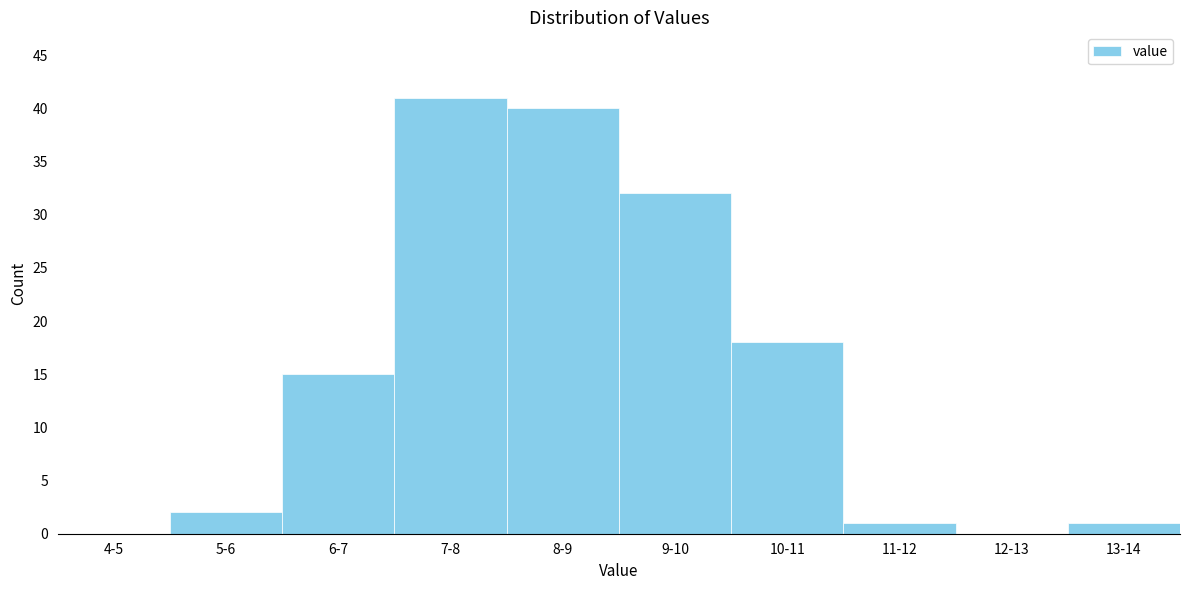

Reading left to right, extract all data points from this chart.

4-5=0	5-6=2	6-7=15	7-8=41	8-9=40	9-10=32	10-11=18	11-12=1	12-13=0	13-14=1